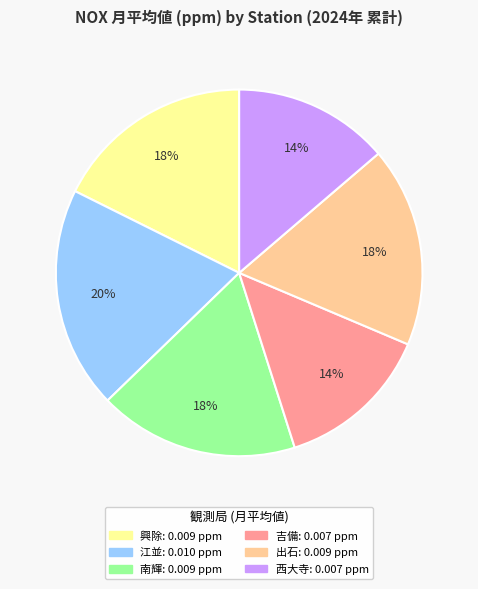

How many slices are in this pie chart?

6